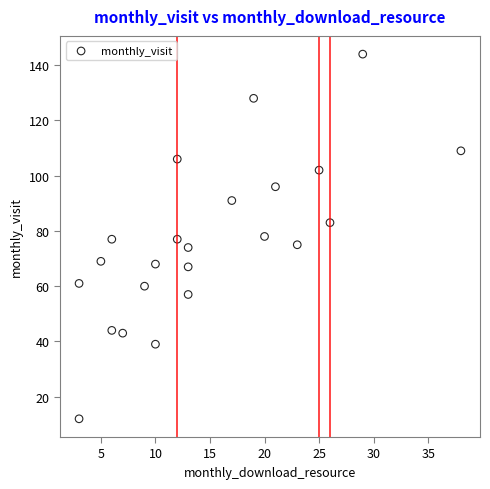

What is the range of Y values (max minus min)?

132